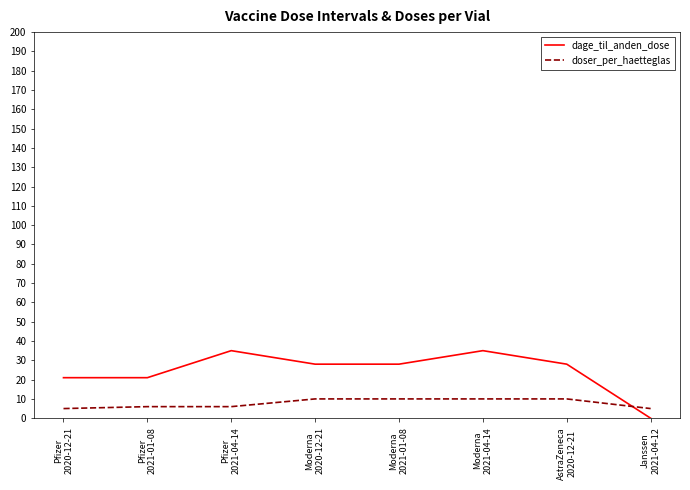

Which series has the largest total across all categories?

dage_til_anden_dose